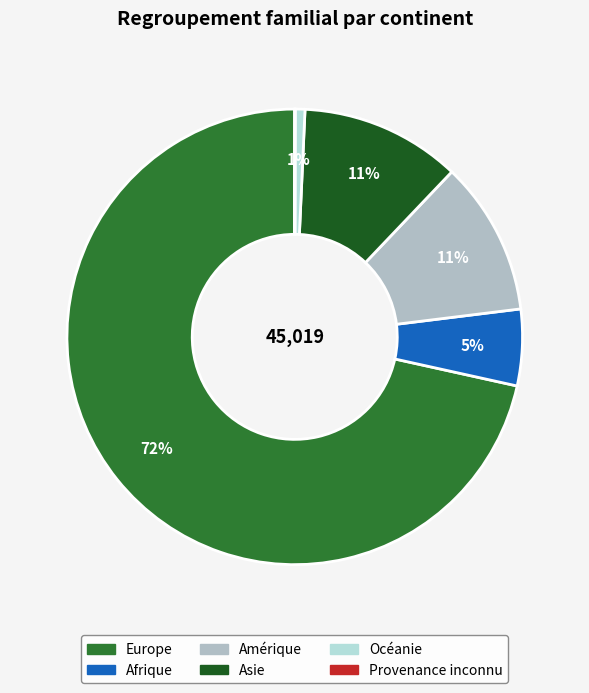

To the nearest percent, what is the combined percentage of Provenance inconnu and Amérique?

11%